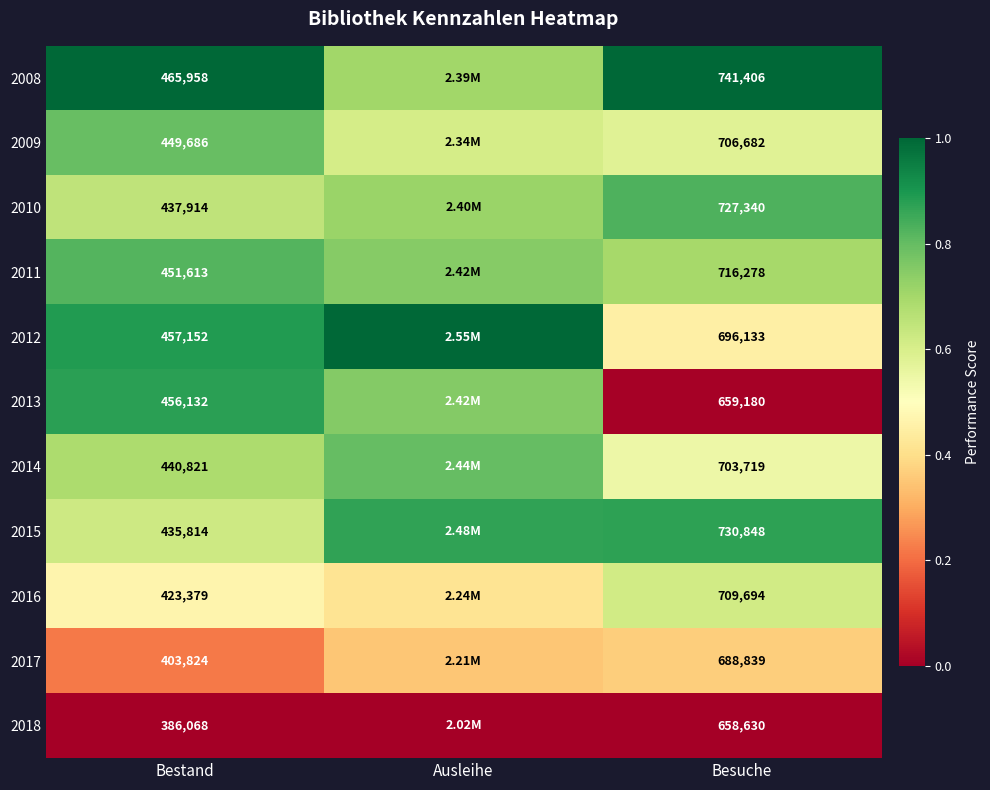

Is the value of 2018 at Besuche greater than the value of 2008 at Ausleihe?

No